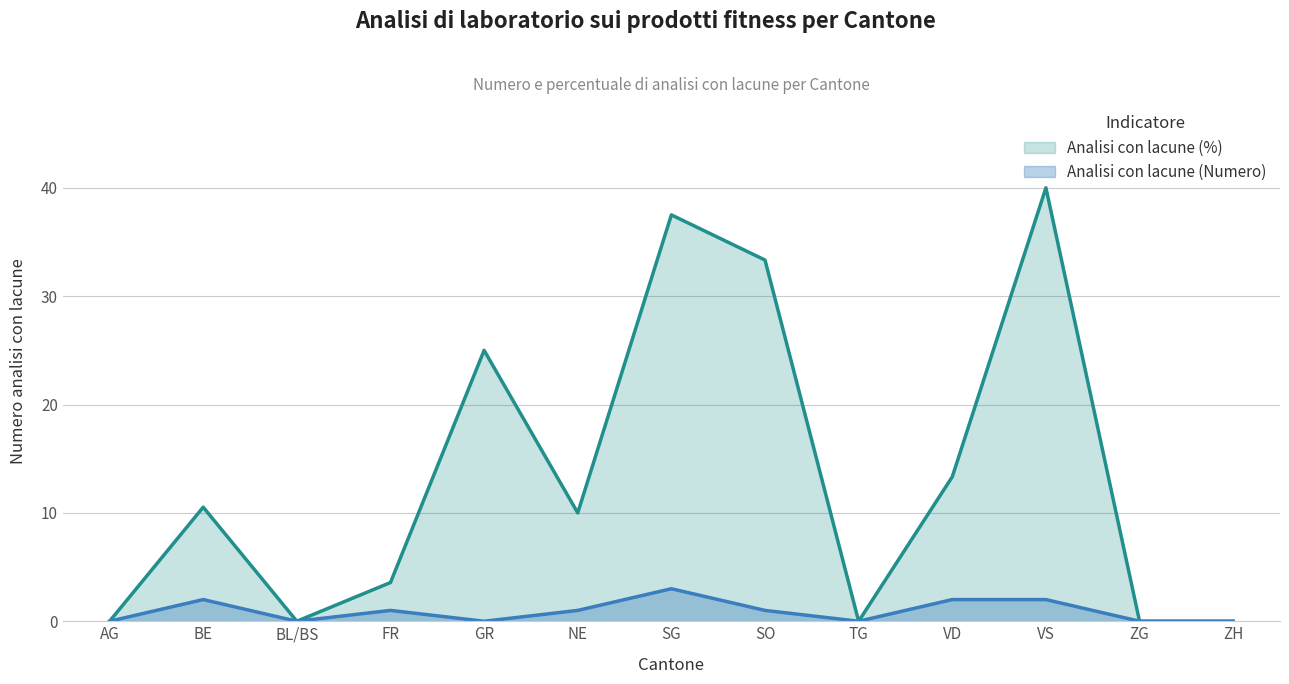

Which series has the widest spread of values?

Analisi con lacune (%)